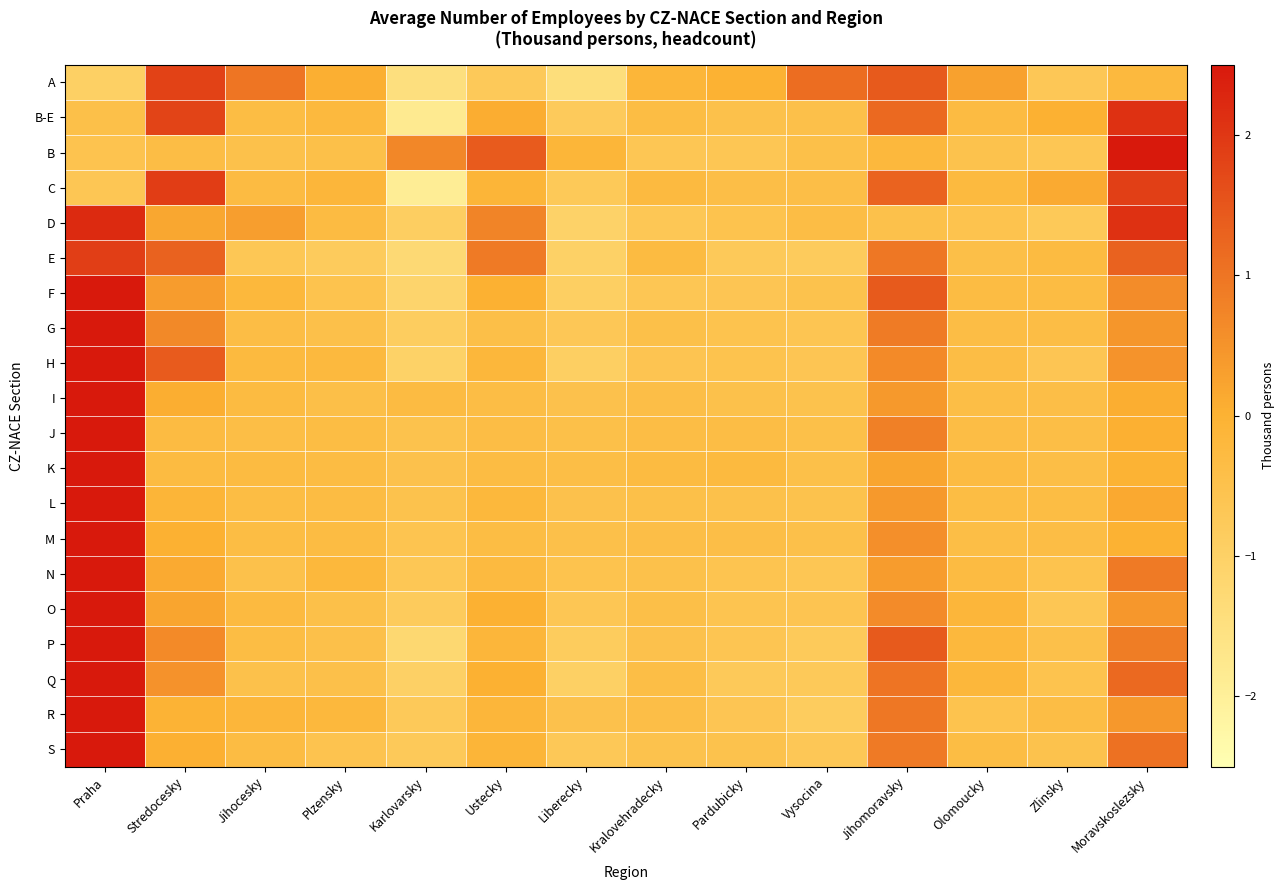

Which series has the largest total across all categories?

F